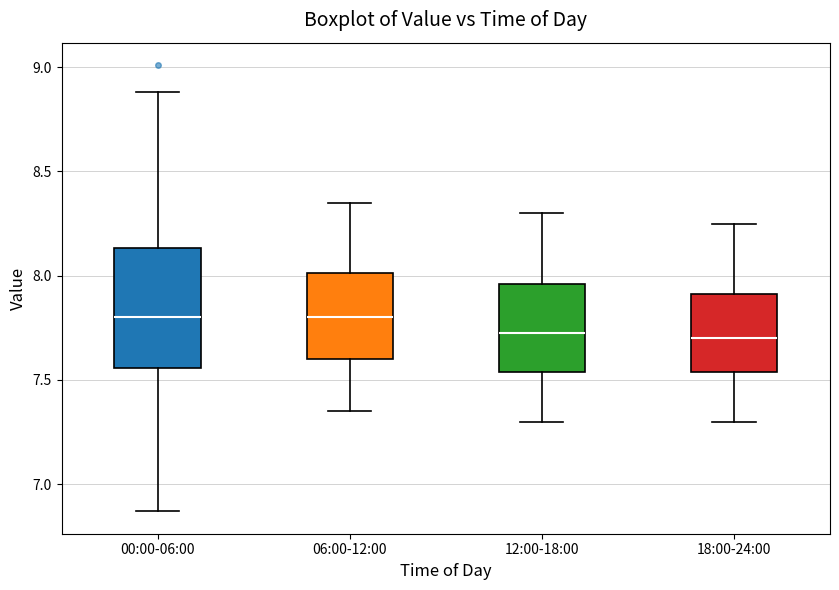

Comparing the boxes themselves (not the whiskers), which one is the tallest?

00:00-06:00